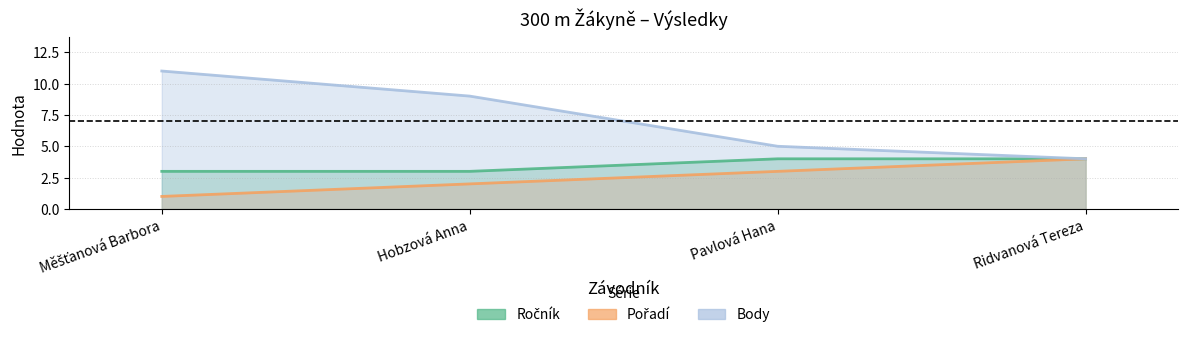

At which category is the sum across all series the highest?

Měšťanová Barbora